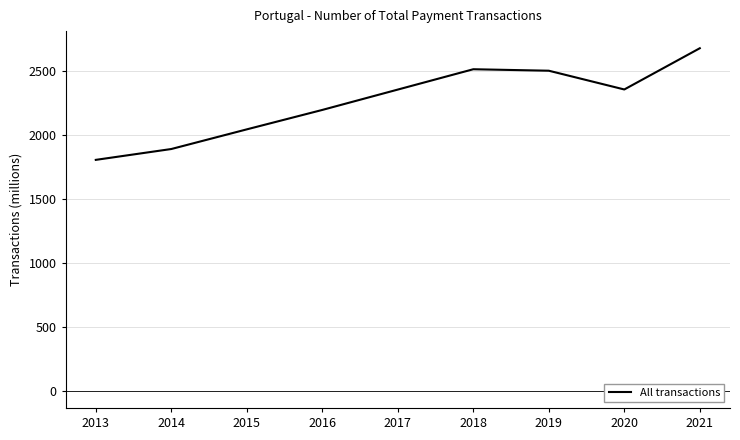

What value does the data have at 2016?

2193.2